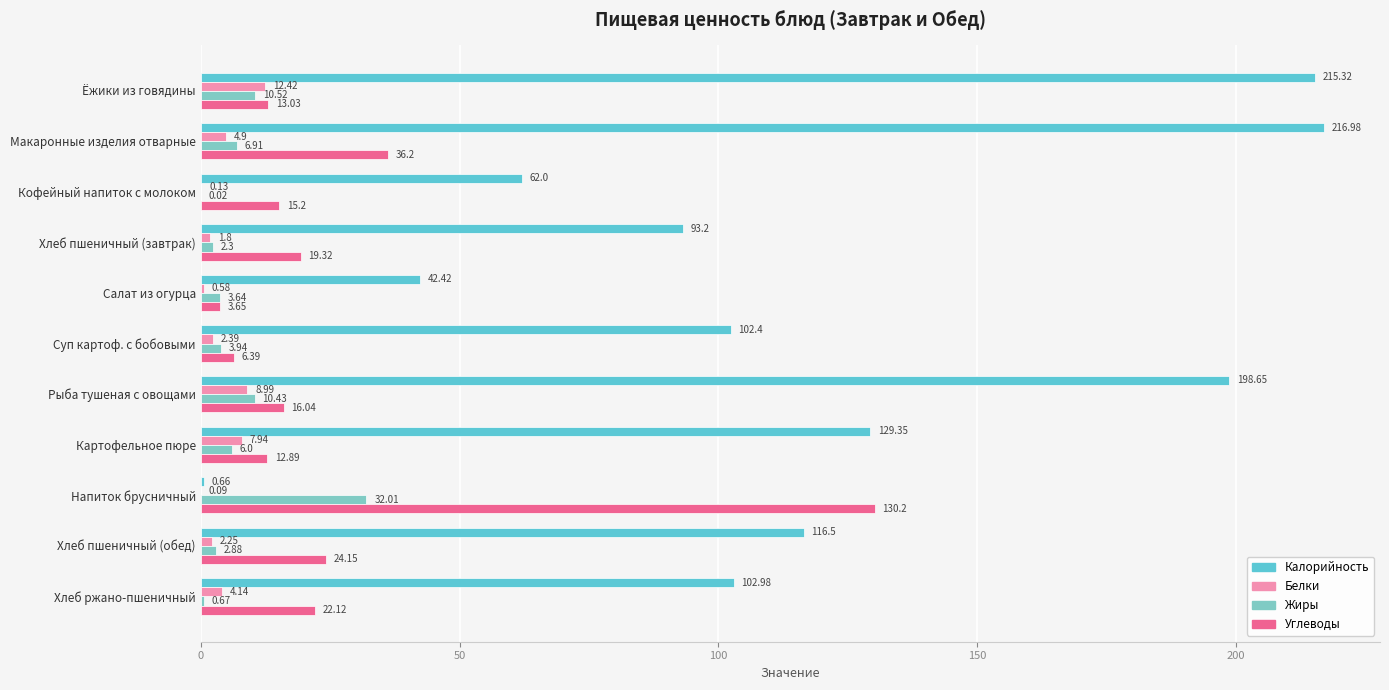

At which category is the sum across all series the highest?

Макаронные изделия отварные